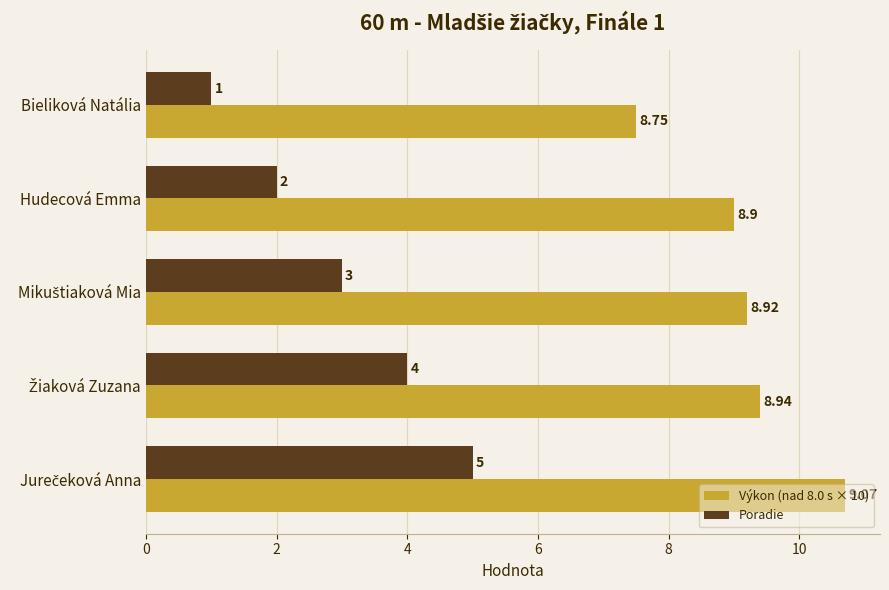

At how many categories does at least one series exceed 5?

5